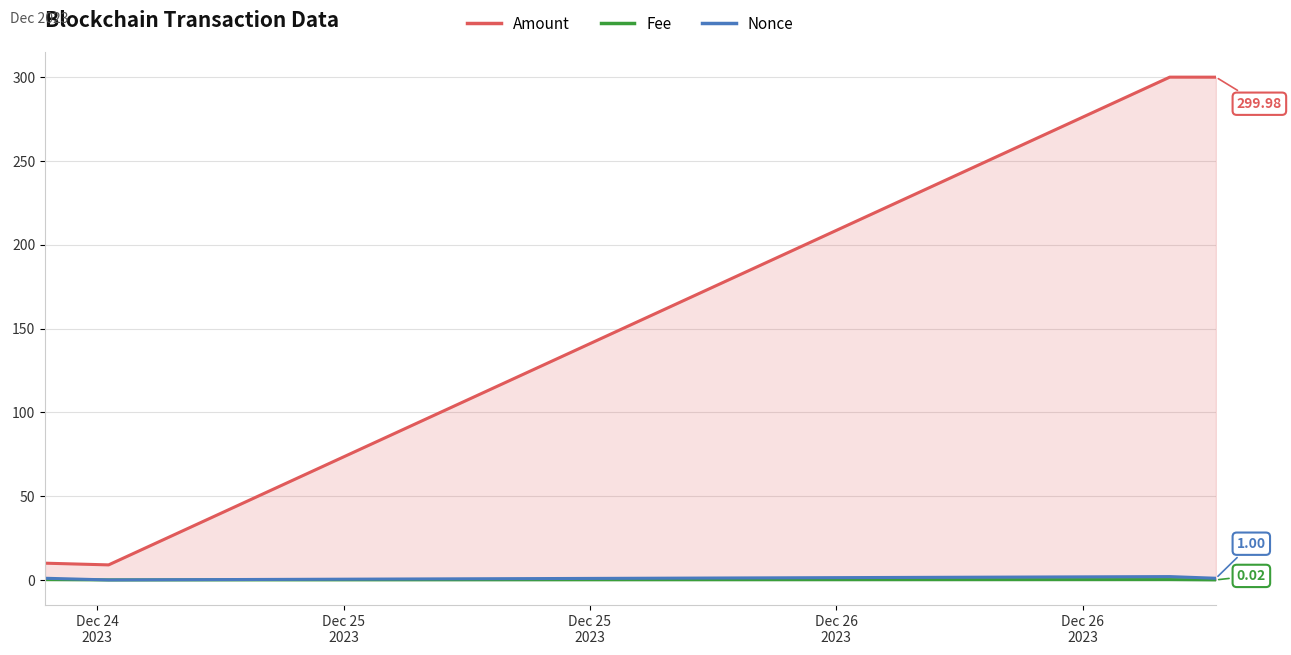

How many data points in Amount are above 299?

2